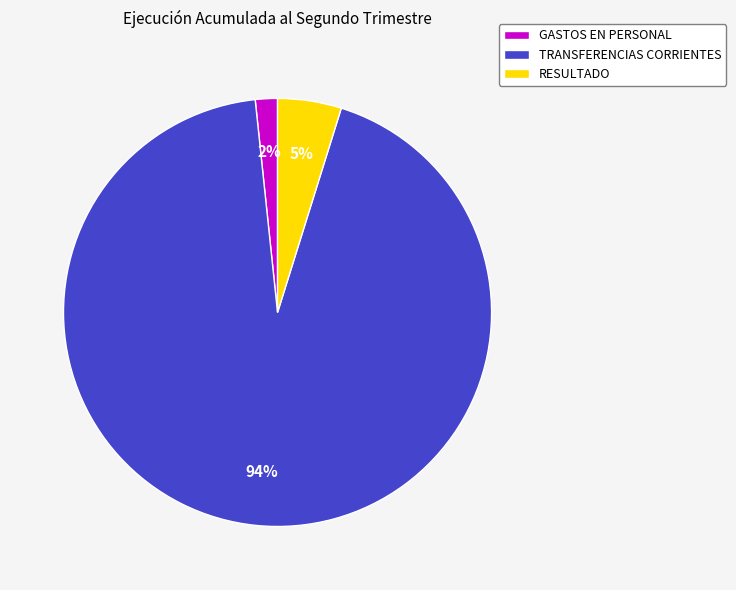

True or false: TRANSFERENCIAS CORRIENTES accounts for 94% of the total.

True